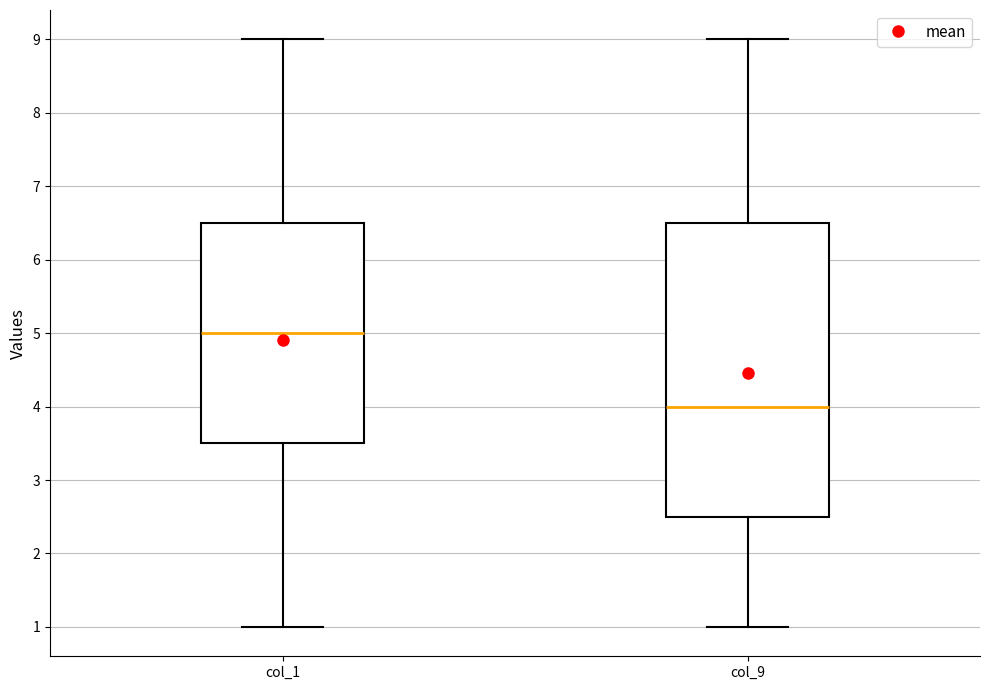

Reading left to right, read every box against the y-axis: the position of its median line, the range the box covers, and the ends of its whiskers. The values are not printed on the chart, so give them approximately, as read against the axis.

col_1: median 5.0, box 3.5 to 6.5, whiskers 1.0 to 9.0
col_9: median 4.0, box 2.5 to 6.5, whiskers 1.0 to 9.0